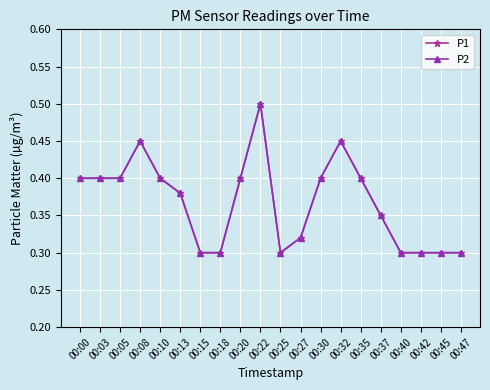

At which label is P2 closest to 0?

00:15